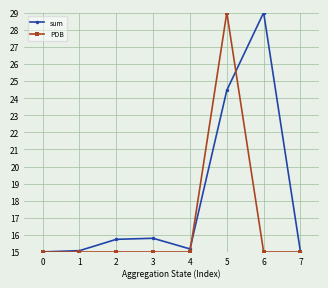

What is the maximum value for sum?

29.0